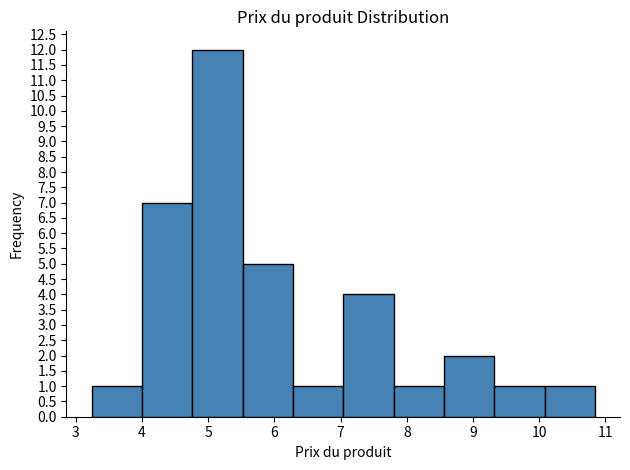

Which range on the x-axis has the tallest bar?

4.76 to 5.52